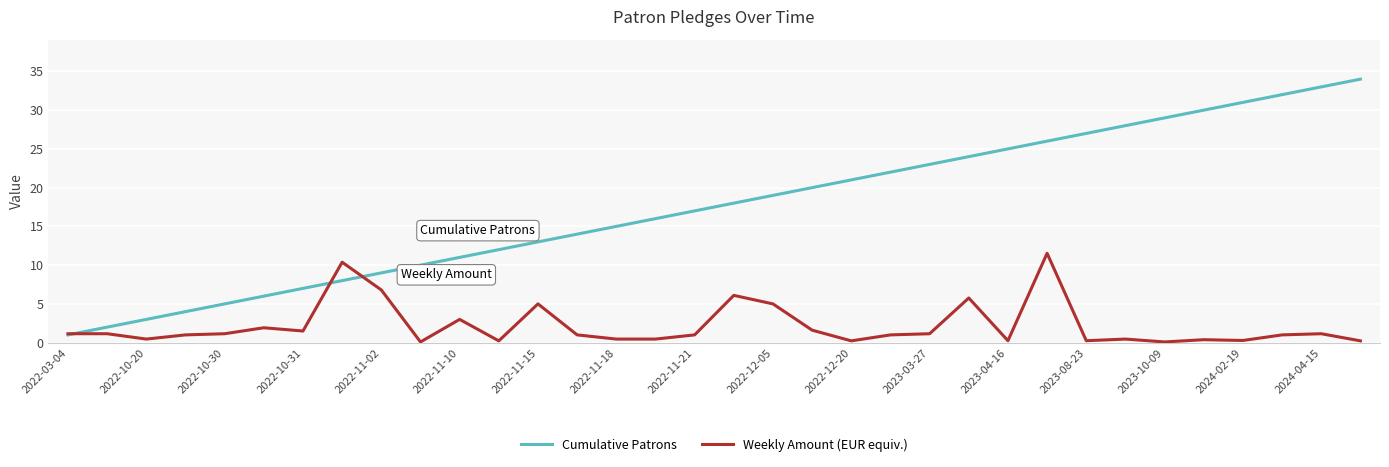

What is the difference between the maximum and second lowest values in the Cumulative Patrons series?

32.0